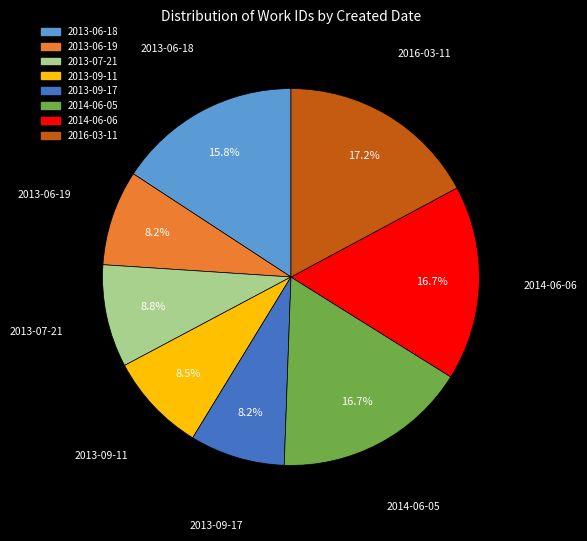

How many segments does this pie chart have?

8